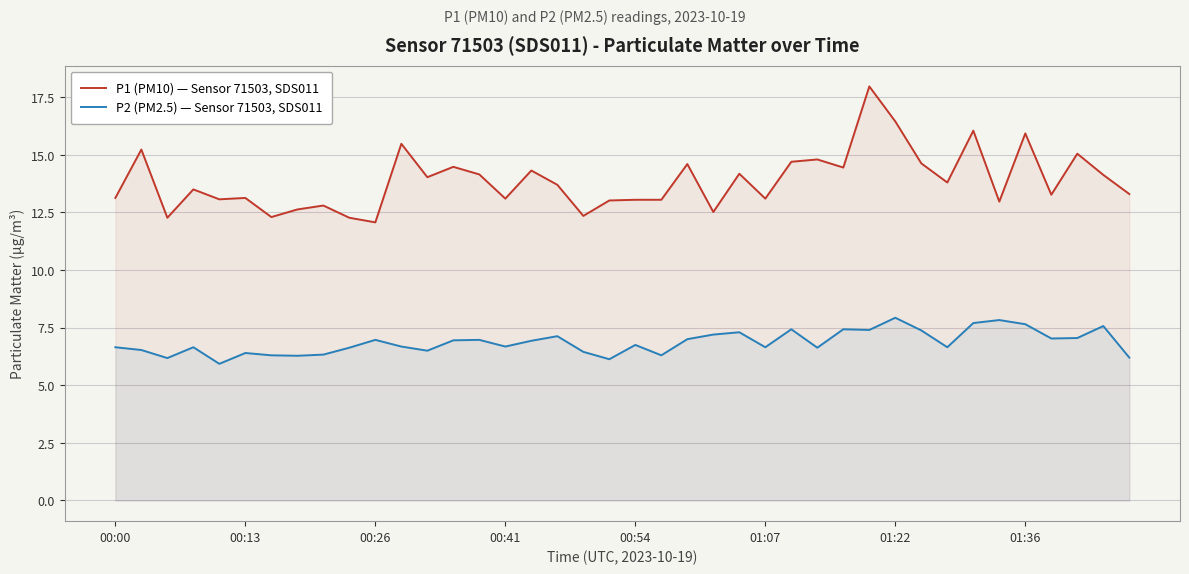

Is the value of P1 (PM10) — Sensor 71503, SDS011 at 11 greater than the value of P2 (PM2.5) — Sensor 71503, SDS011 at 9?

Yes